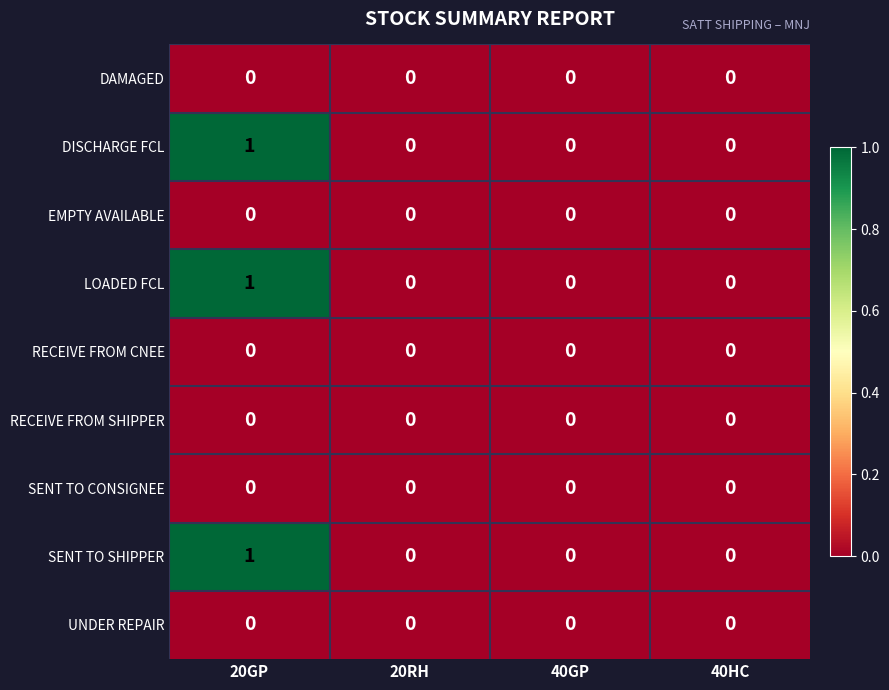

At which category is the sum across all series the highest?

20GP